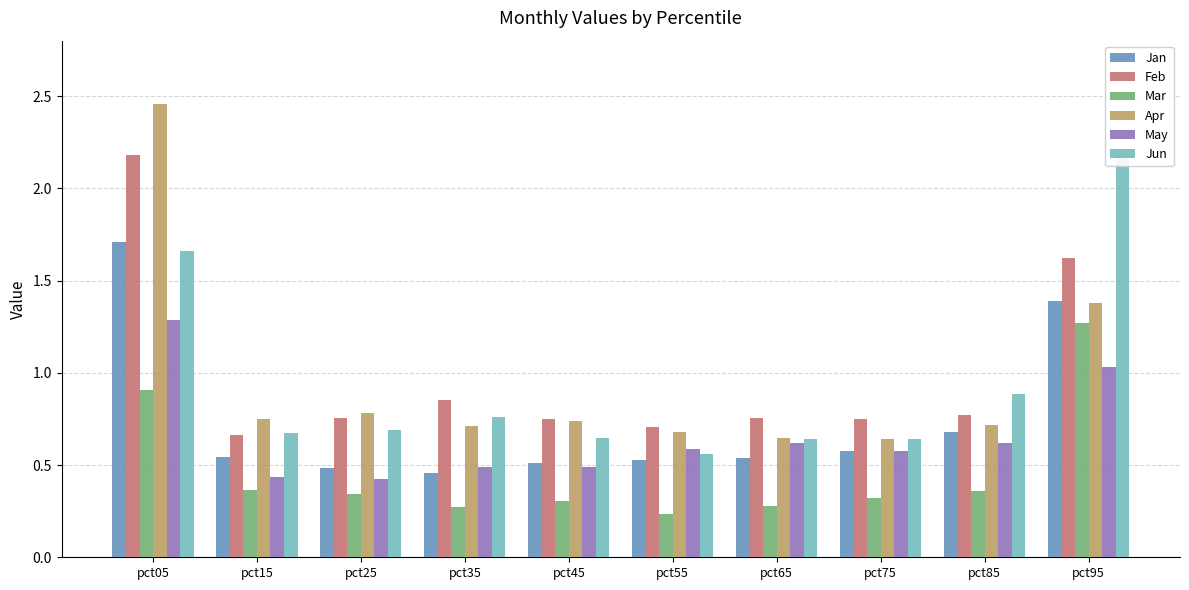

Reading right to left, extract all data points from this chart.

Jan: pct95=1.4	pct85=0.7	pct75=0.6	pct65=0.5	pct55=0.5	pct45=0.5	pct35=0.5	pct25=0.5	pct15=0.5	pct05=1.7
Feb: pct95=1.6	pct85=0.8	pct75=0.7	pct65=0.8	pct55=0.7	pct45=0.7	pct35=0.9	pct25=0.8	pct15=0.7	pct05=2.2
Mar: pct95=1.3	pct85=0.4	pct75=0.3	pct65=0.3	pct55=0.2	pct45=0.3	pct35=0.3	pct25=0.3	pct15=0.4	pct05=0.9
Apr: pct95=1.4	pct85=0.7	pct75=0.6	pct65=0.6	pct55=0.7	pct45=0.7	pct35=0.7	pct25=0.8	pct15=0.7	pct05=2.5
May: pct95=1.0	pct85=0.6	pct75=0.6	pct65=0.6	pct55=0.6	pct45=0.5	pct35=0.5	pct25=0.4	pct15=0.4	pct05=1.3
Jun: pct95=2.2	pct85=0.9	pct75=0.6	pct65=0.6	pct55=0.6	pct45=0.6	pct35=0.8	pct25=0.7	pct15=0.7	pct05=1.7